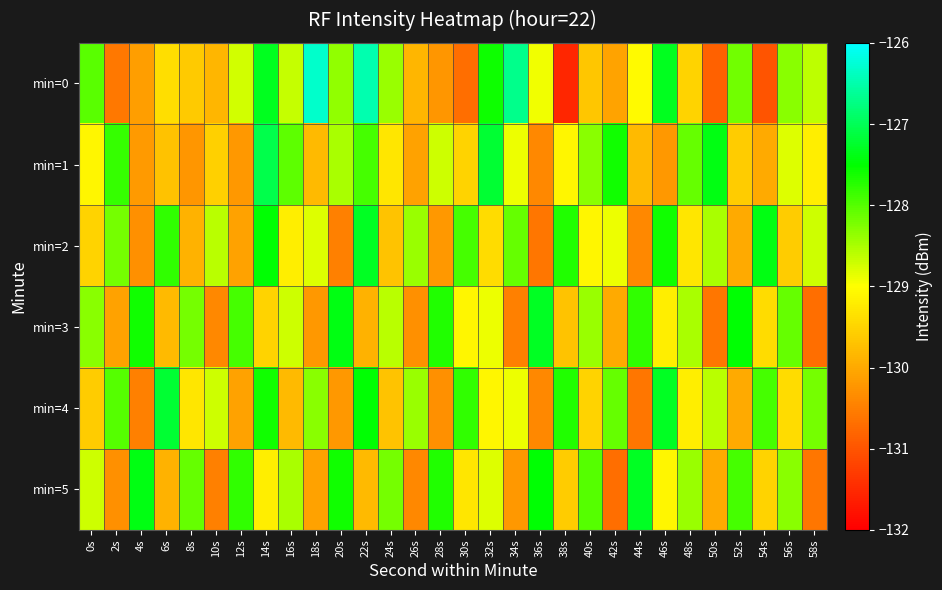

Which category has the lowest value across all series?

38s